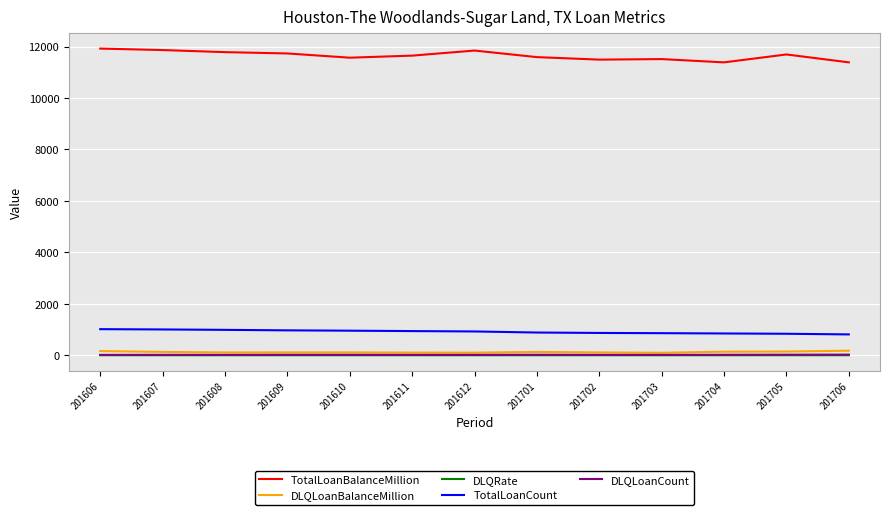

Which series has the largest total across all categories?

TotalLoanBalanceMillion